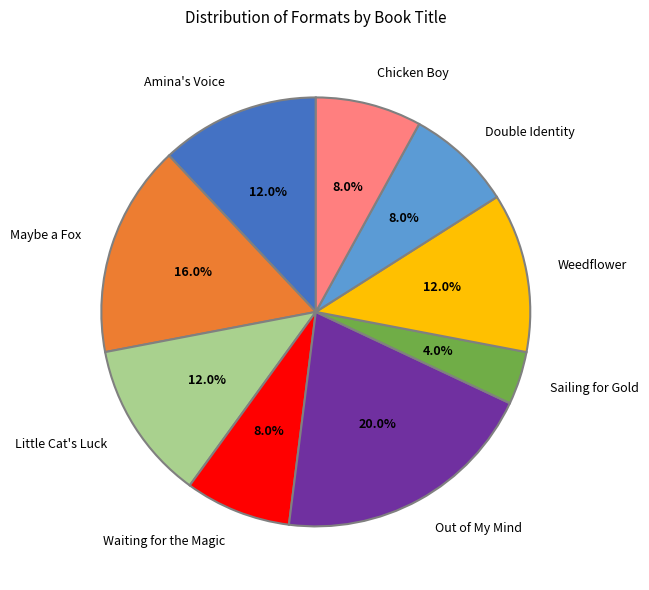

Which slice is the largest?

Out of My Mind